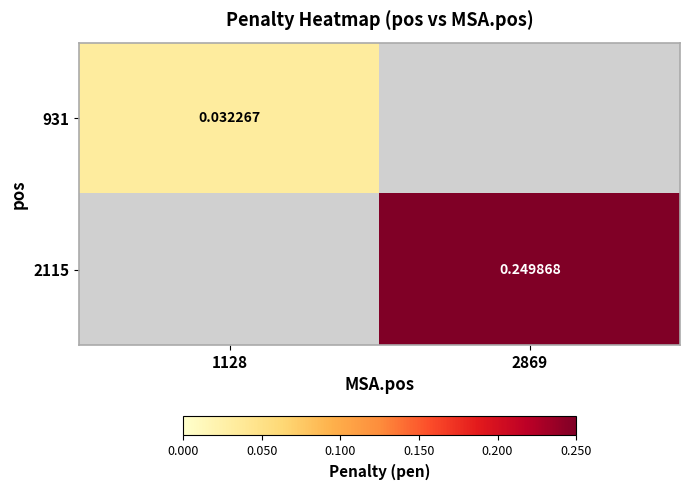

Rank the series by their maximum value, from lowest to highest.

931, 2115